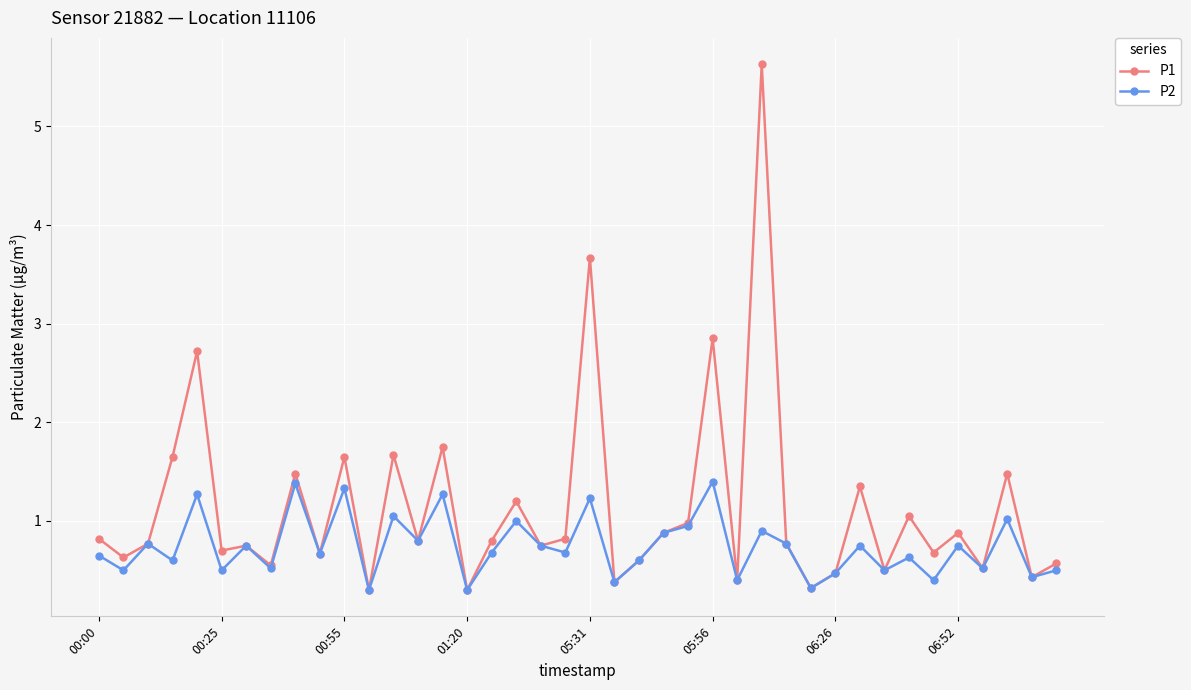

Does the chart have visible grid lines?

Yes